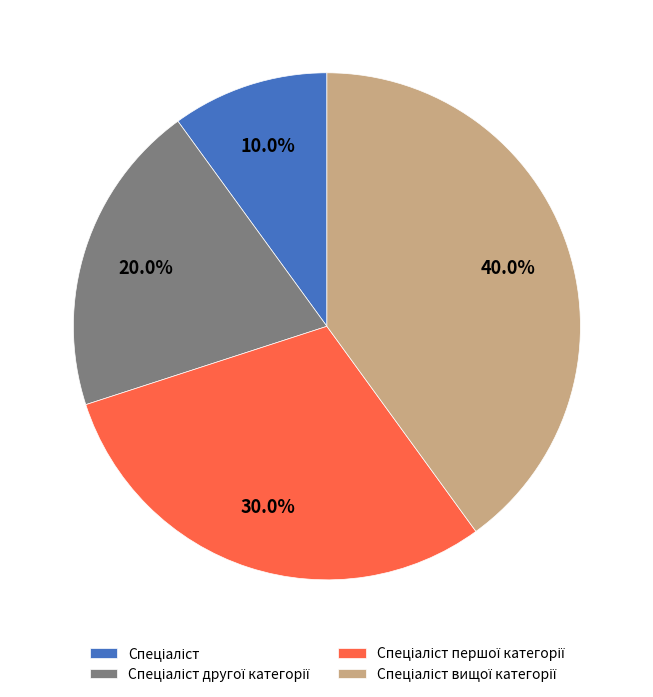

Does any single category account for the majority?

No